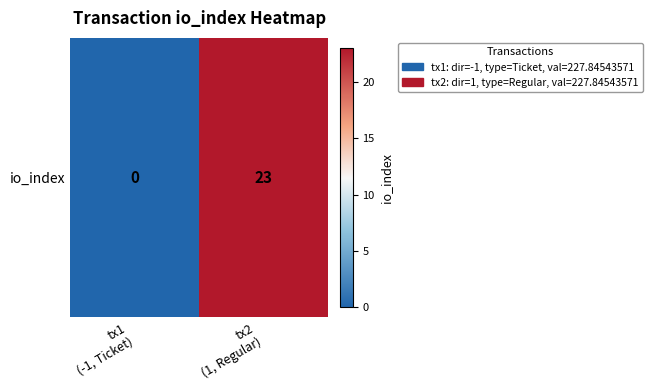

Rank the categories by value from highest to lowest.

tx2
(1, Regular), tx1
(-1, Ticket)